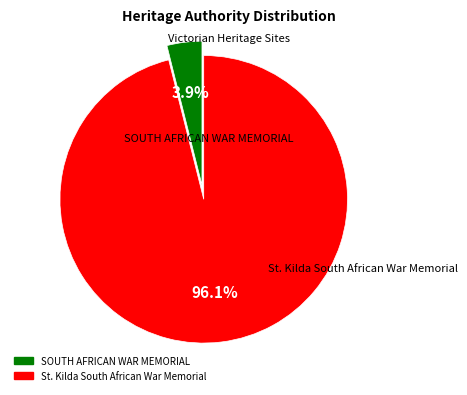

Which has a higher value, St. Kilda South African War Memorial or SOUTH AFRICAN WAR MEMORIAL?

St. Kilda South African War Memorial